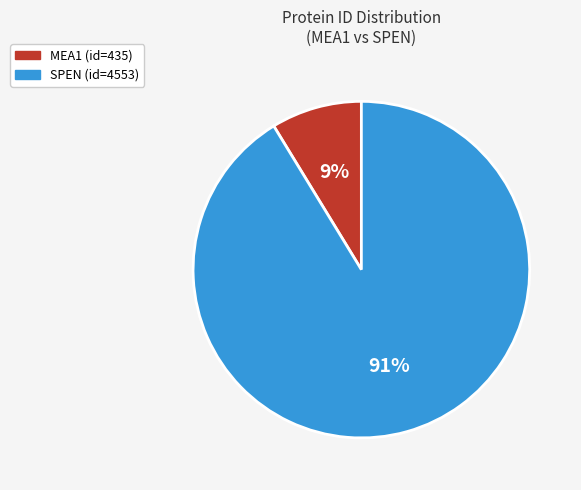

Combined, do SPEN (id=4553) and MEA1 (id=435) account for over 50%?

Yes